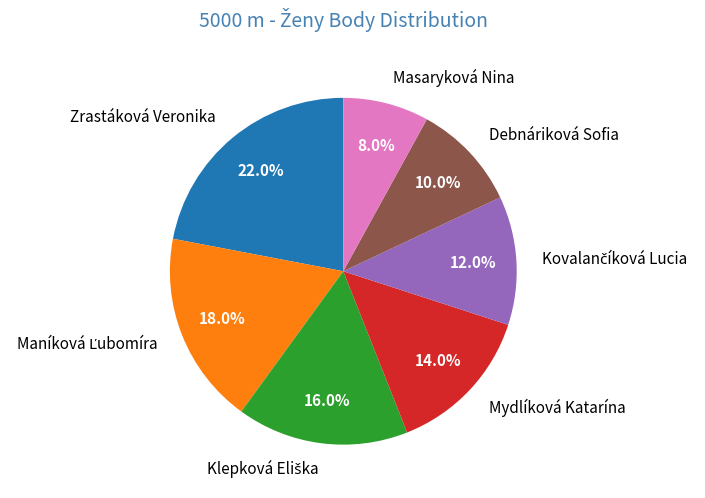

What percentage do Debnáriková Sofia and Mydlíková Katarína together represent?

24.0%